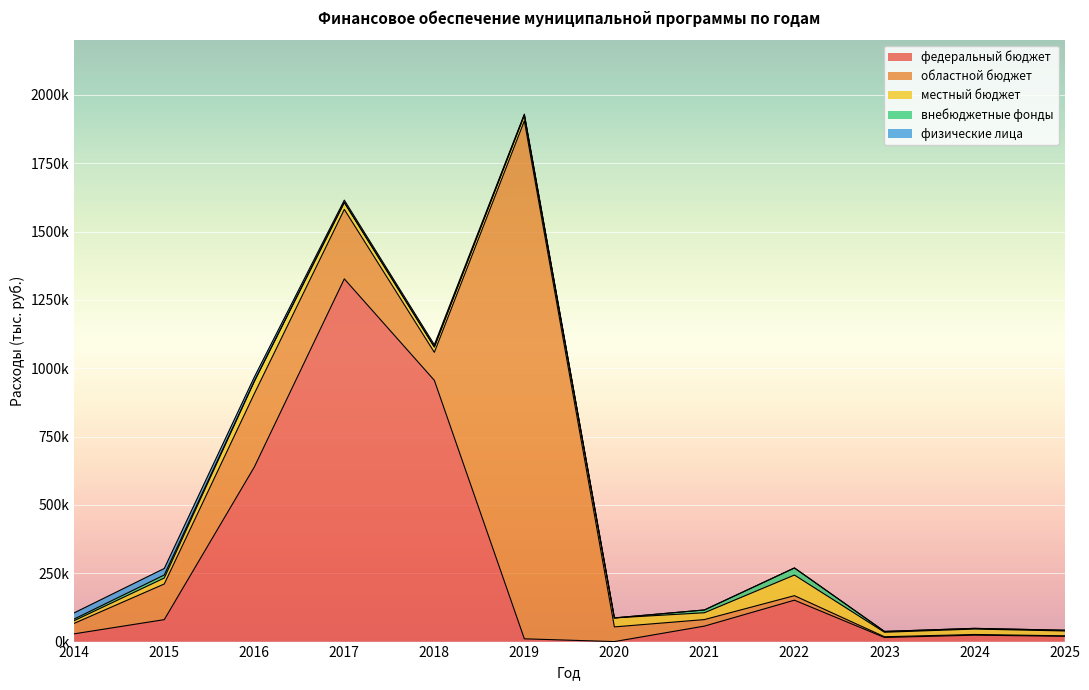

Which series changed the most between 2017 and 2024?

федеральный бюджет